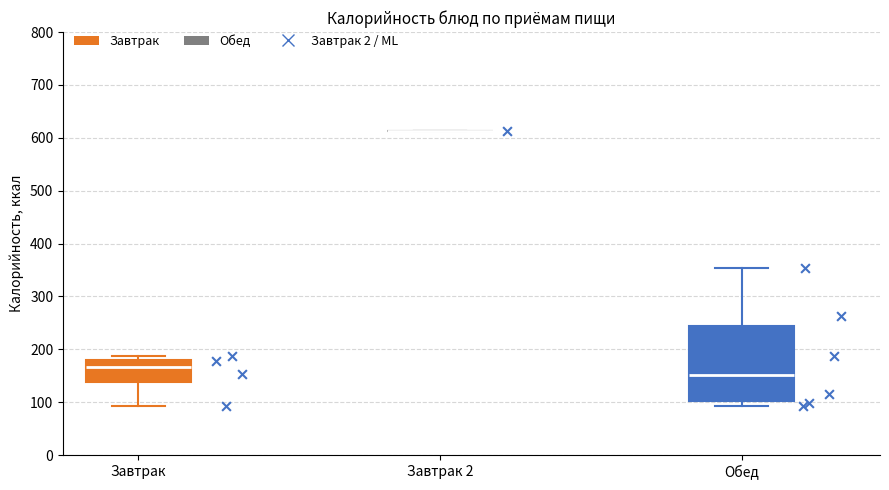

Reading left to right, read every box against the y-axis: the position of its median line, the range the box covers, and the ends of its whiskers. The values are not printed on the chart, so give them approximately, as read against the axis.

Завтрак: median 170, box 140 to 180, whiskers 90 to 190
Завтрак 2: box collapsed to a line at 610, whiskers 610 to 610
Обед: median 150, box 100 to 250, whiskers 90 to 350